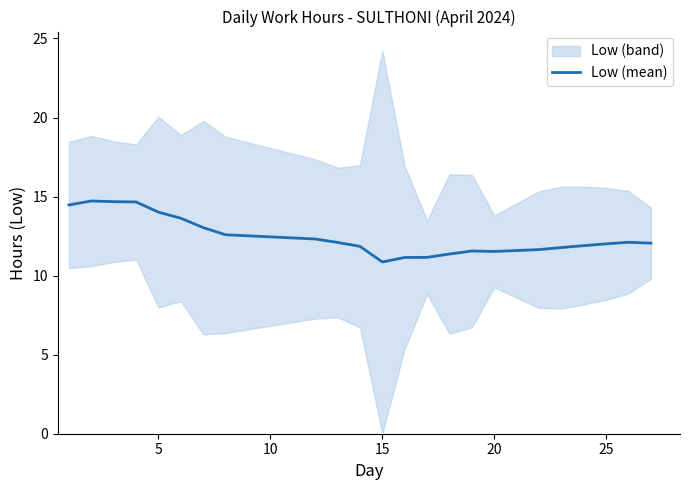

The Low (mean) series shows 4.2 at 20. True or false?

False